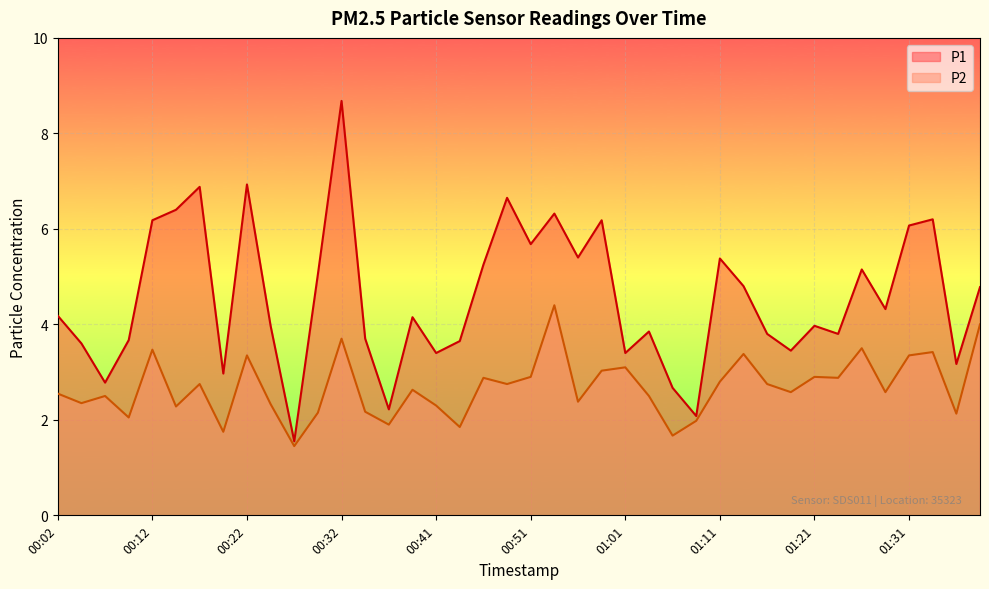

What is the difference between the maximum and second lowest values in the P1 series?

6.6